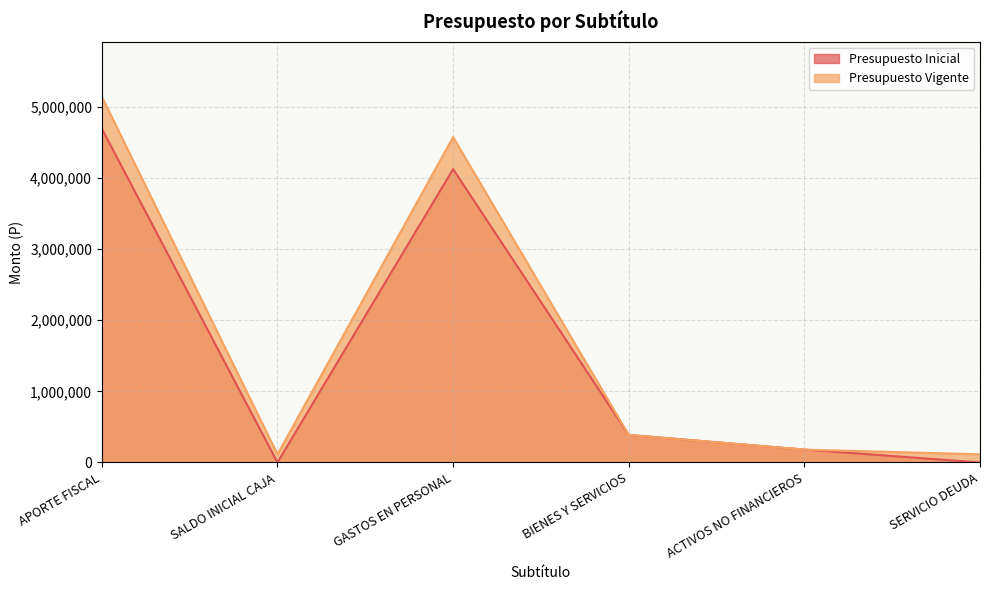

Does the chart display data point markers on the line(s)?

No